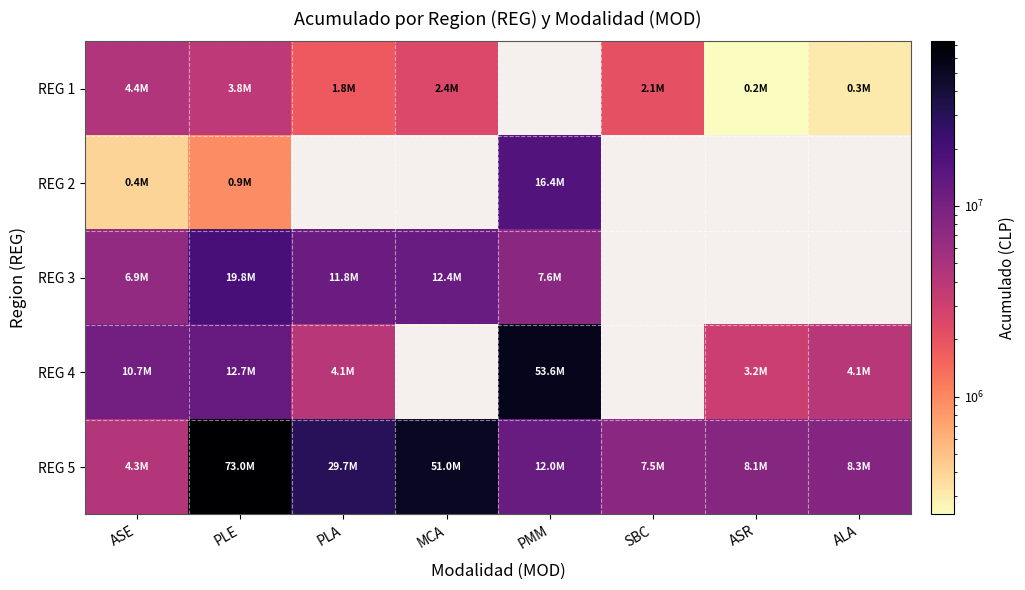

Which series changed the most between ASE and ALA?

REG 4